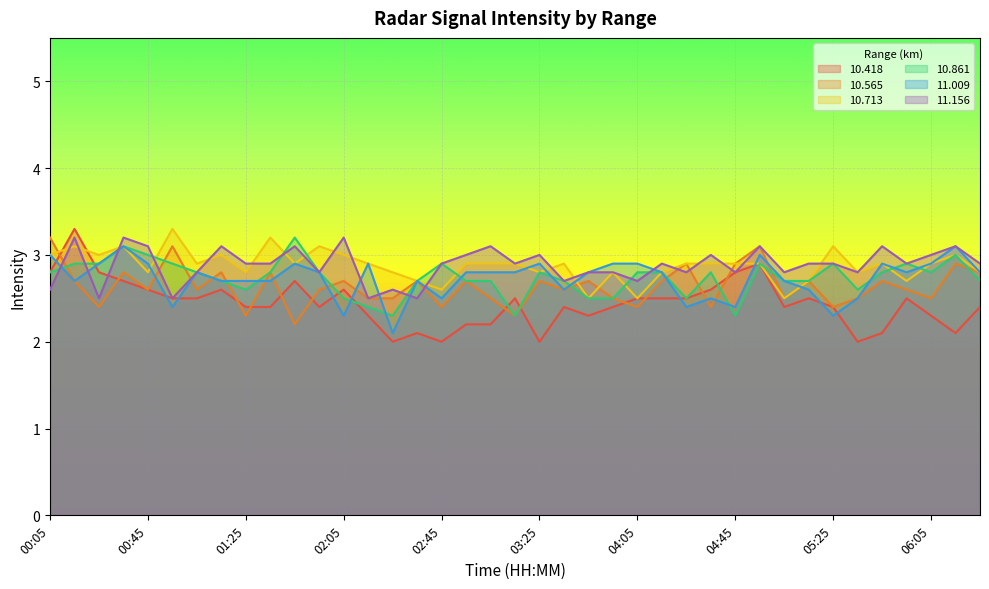

What is the spread (max minus min) of values at 06:25?

0.5